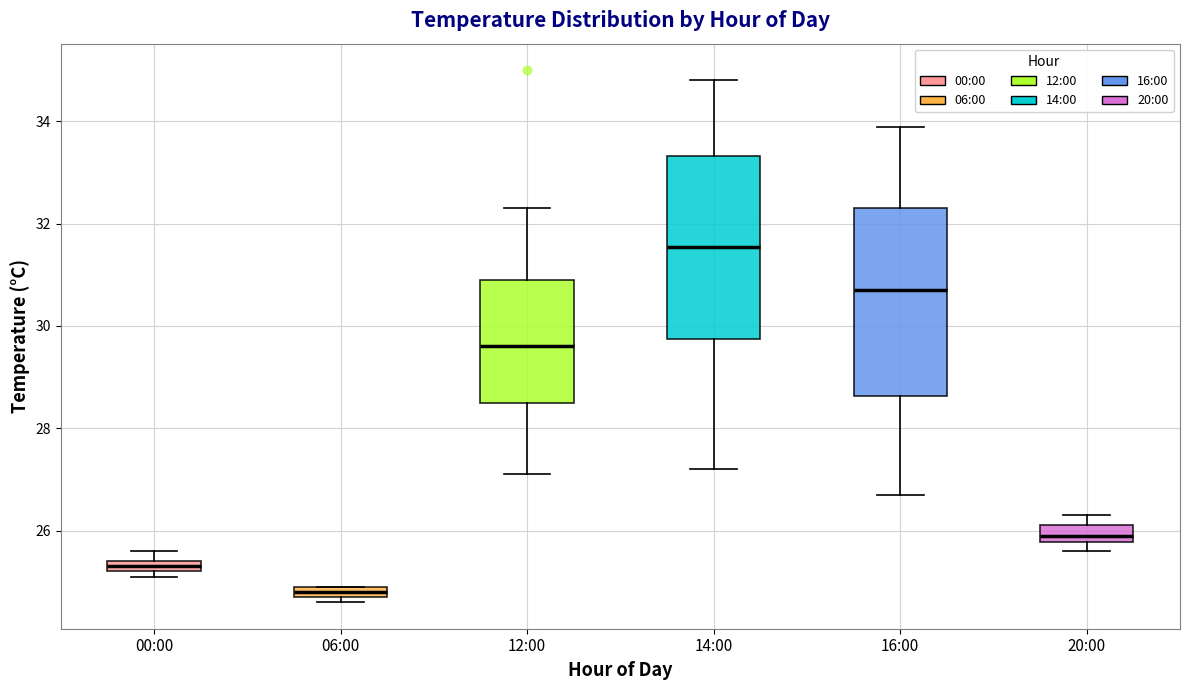

Which box has the highest median line?

14:00